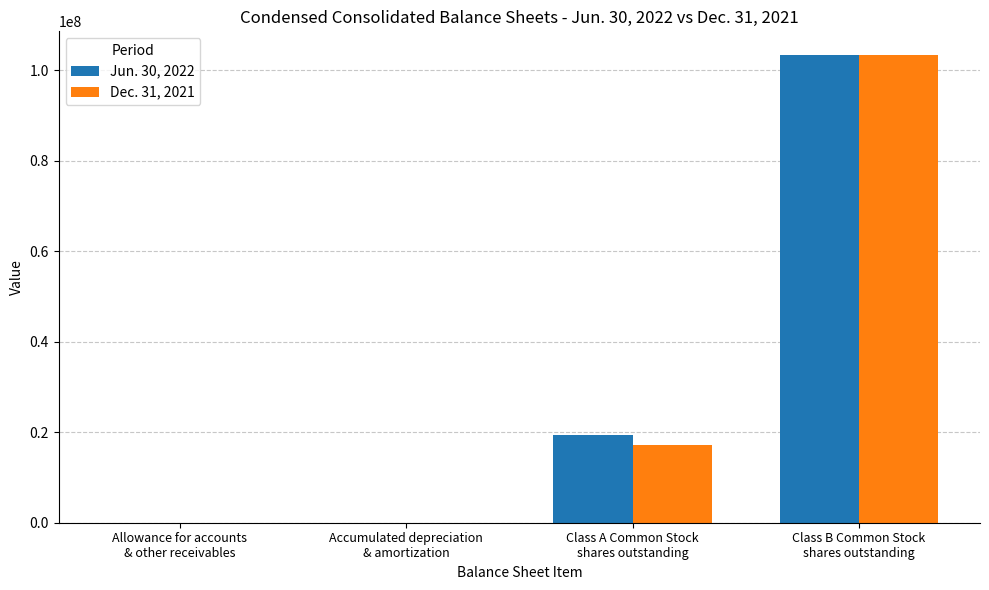

Count the number of categories in the chart.

4